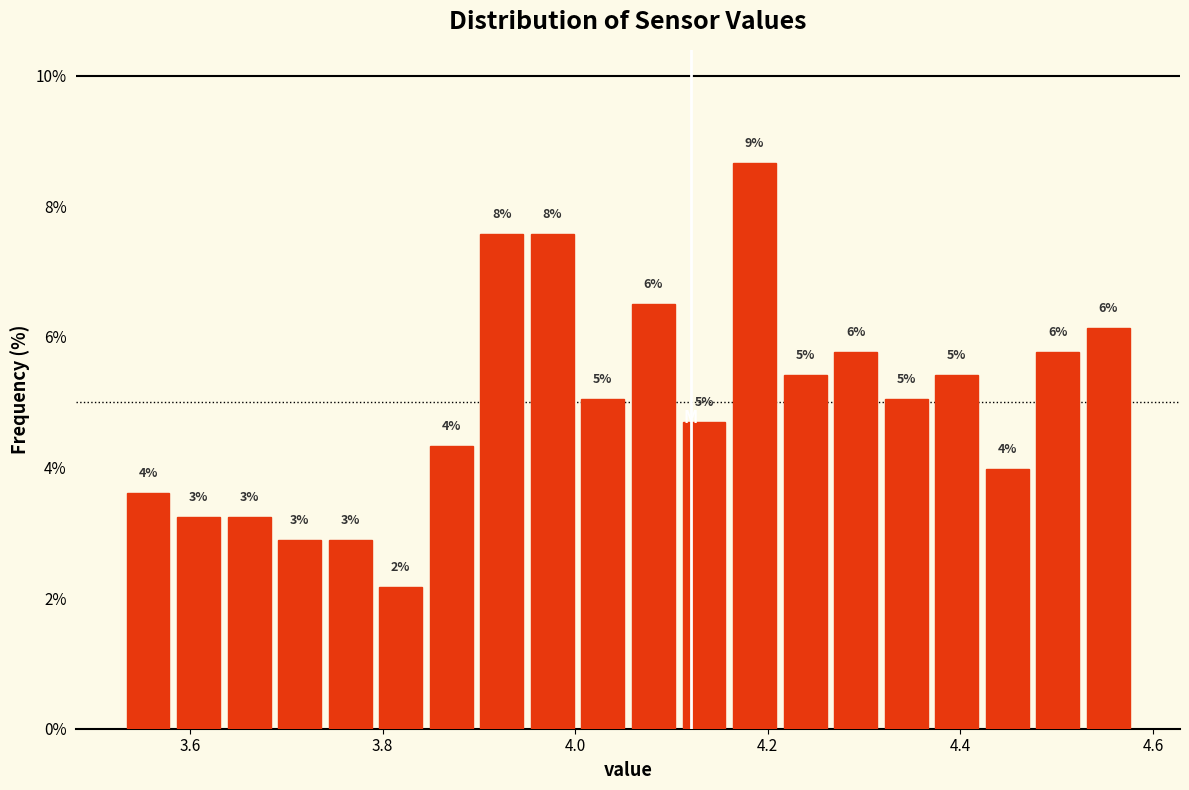

Around what value on the x-axis is the tallest bar? Give the approximate position of its centre, as read against the axis.

4.18